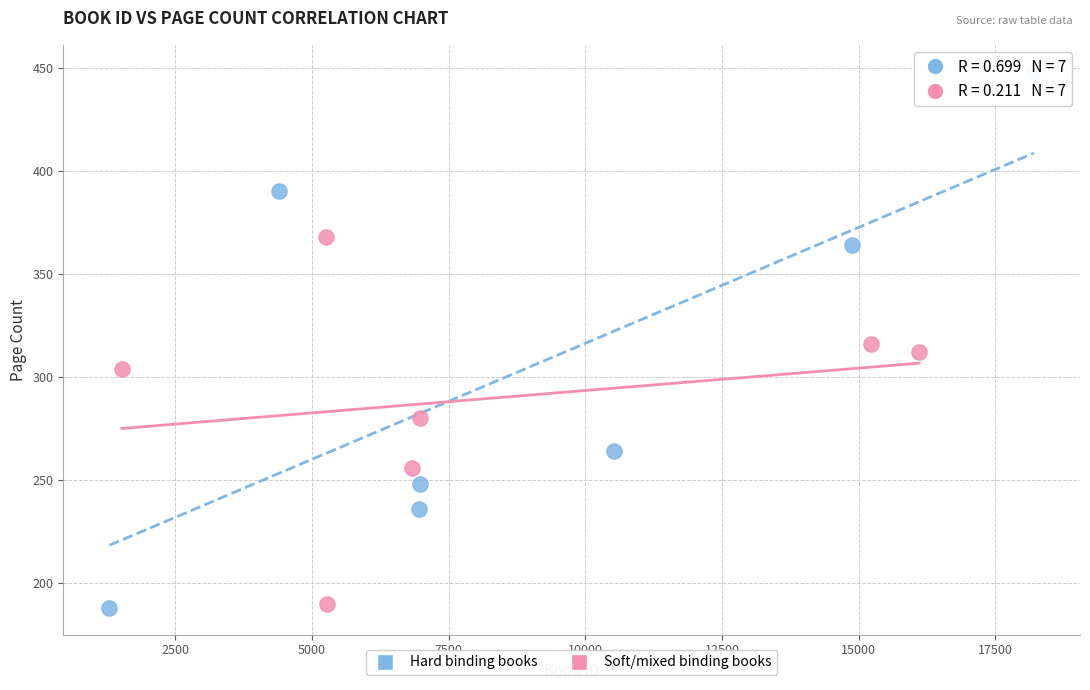

What are all the series names shown in the legend?

Hard binding books, Soft/mixed binding books